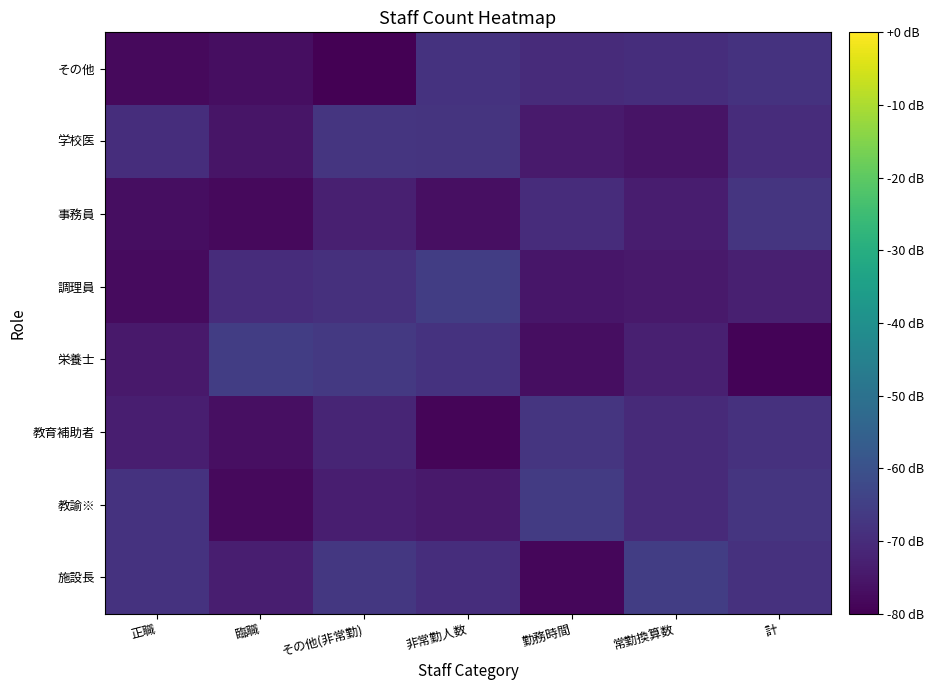

Between 正職 and その他(非常勤), which is larger?

その他(非常勤)